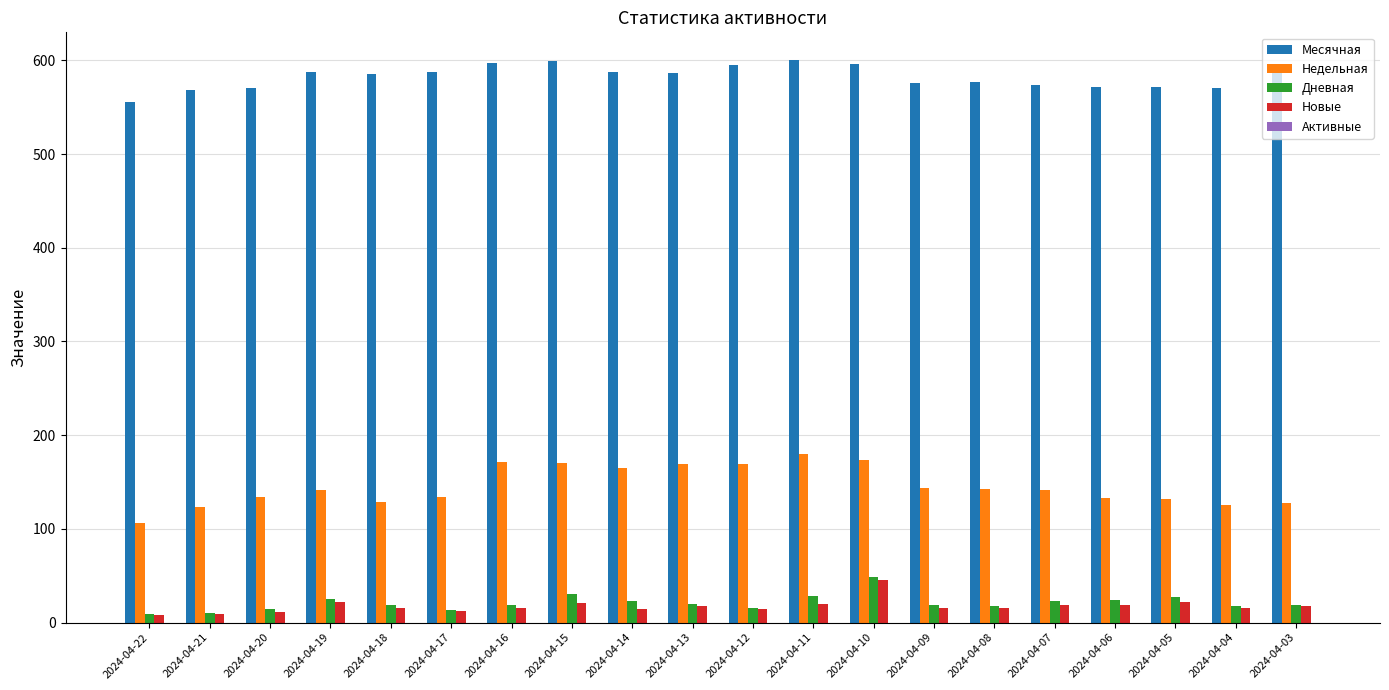

Is it true that Дневная equals 9 at 2024-04-22?

True